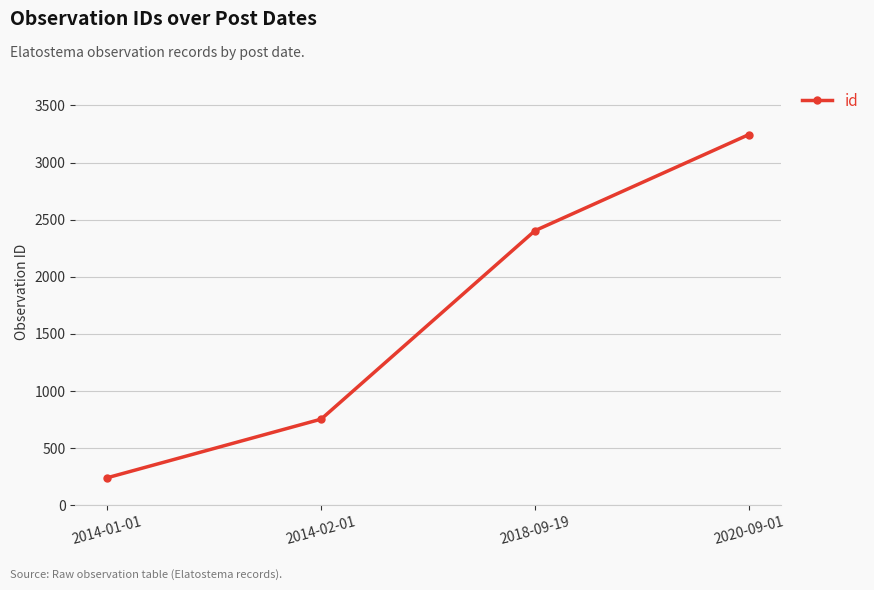

What is the approximate value at 2014-02-01, to the nearest 50?

750